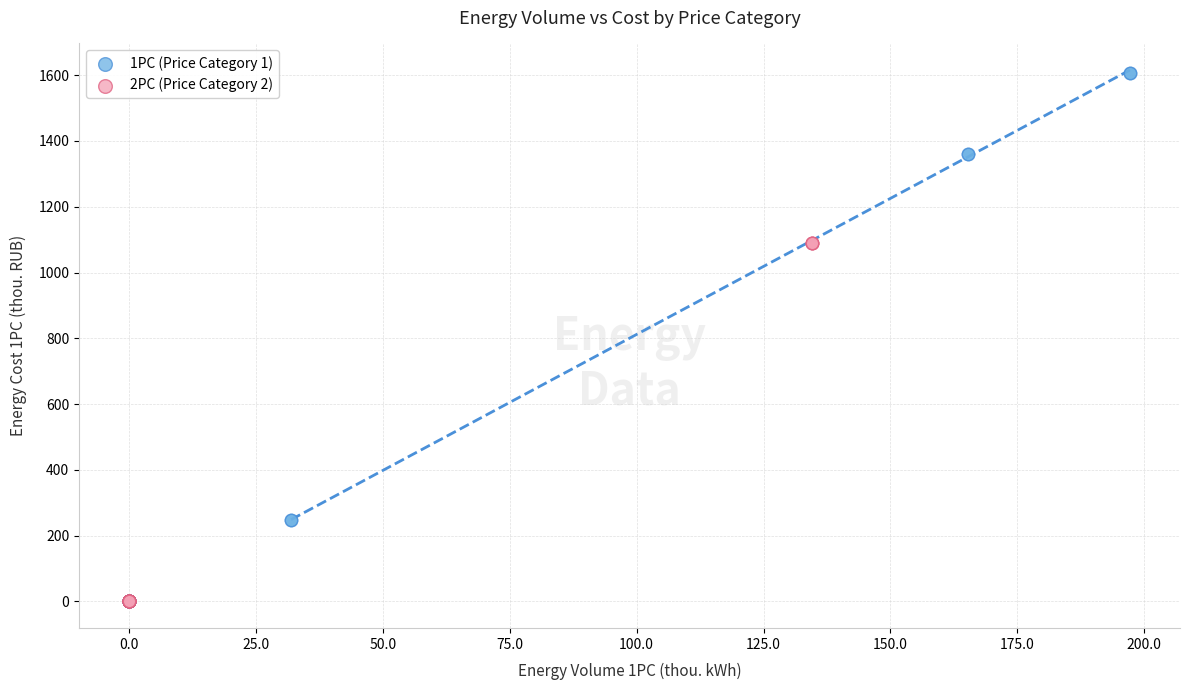

Which series has the widest spread of Y values?

1PC (Price Category 1)